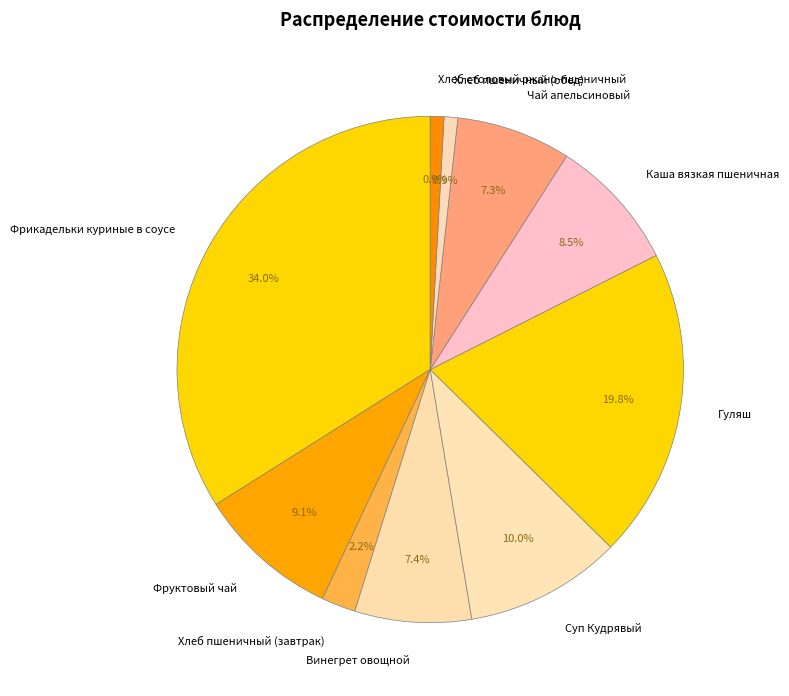

Is the sum of Фрикадельки куриные в соусе and Каша вязкая пшеничная greater than half?

No